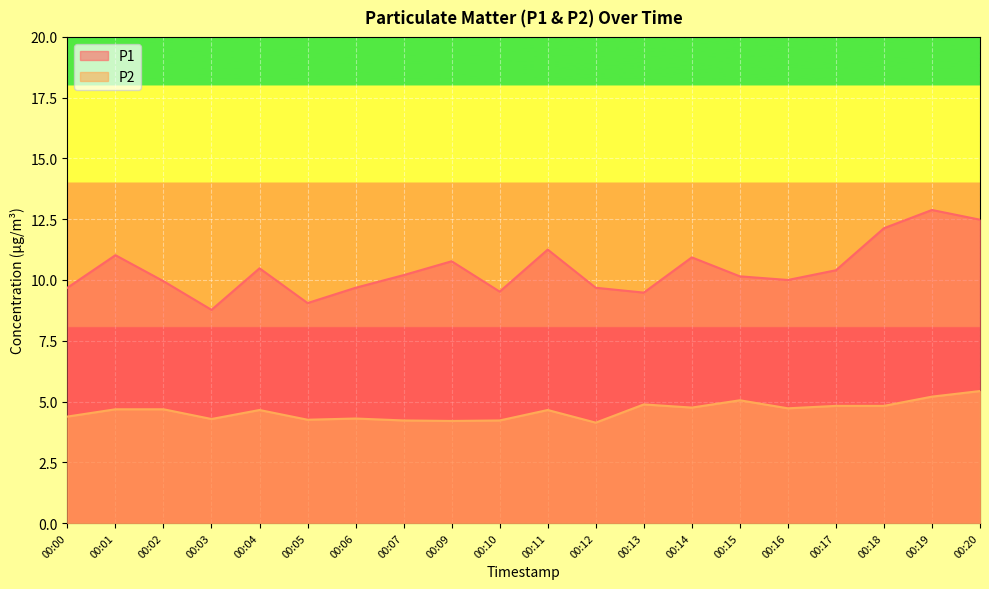

Rank the categories by P1 value from lowest to highest.

00:03, 00:05, 00:13, 00:10, 00:00, 00:06, 00:12, 00:02, 00:16, 00:15, 00:07, 00:17, 00:04, 00:09, 00:14, 00:01, 00:11, 00:18, 00:20, 00:19